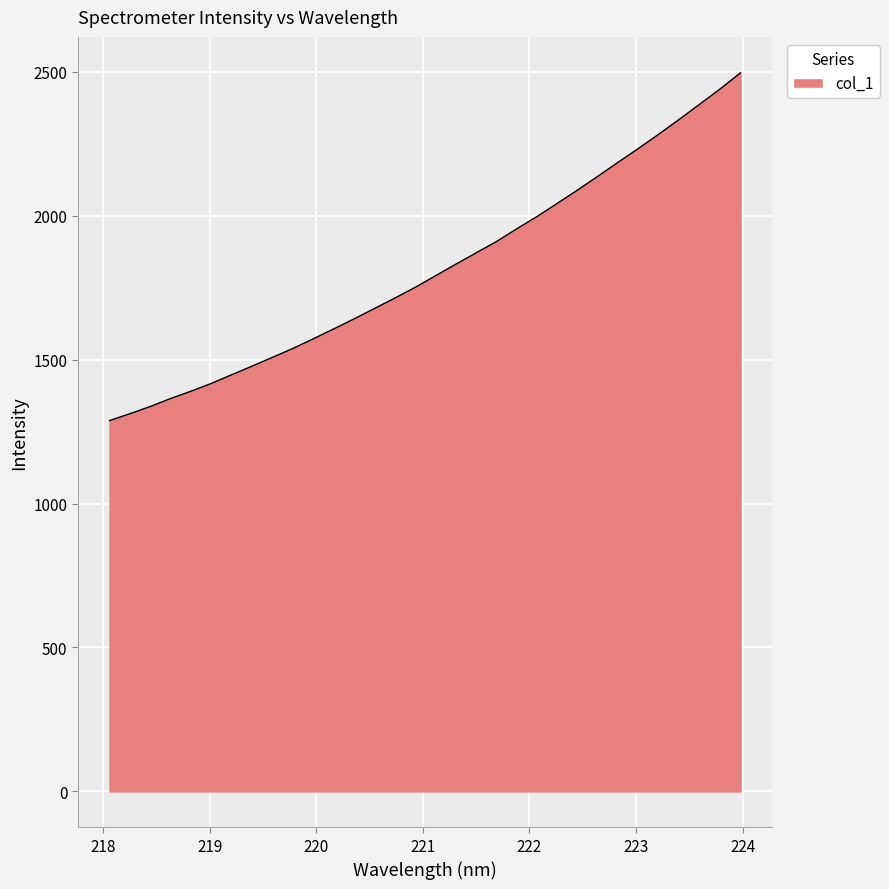

What is the minimum value shown in the chart?

1288.2